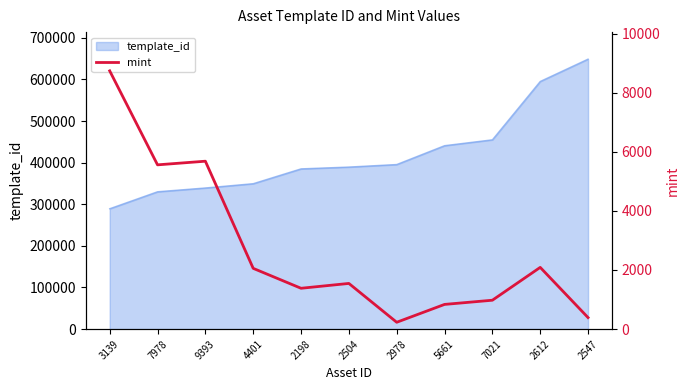

How many points are higher than both their immediate neighbors (excluding endpoints)?

3